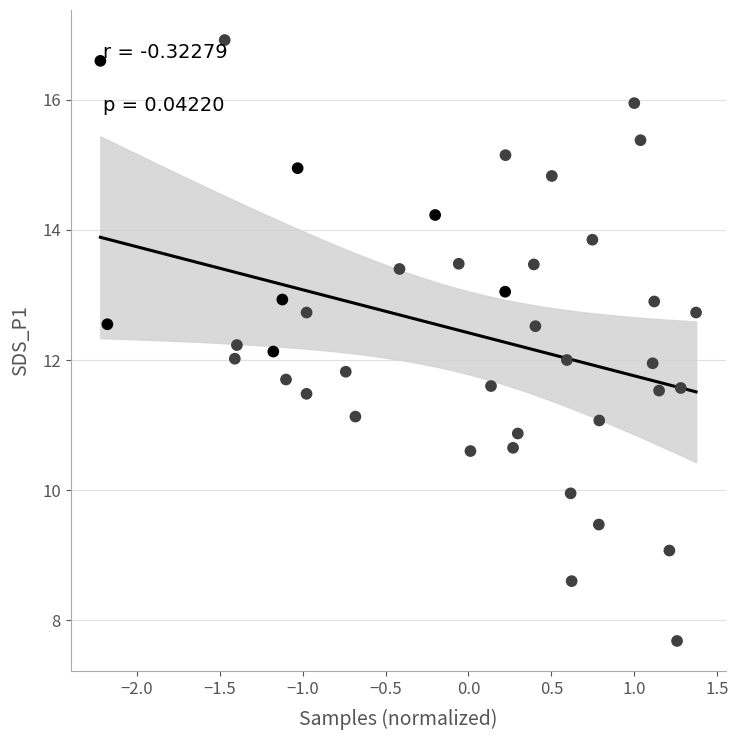

What is the range of Y values (max minus min)?

9.2